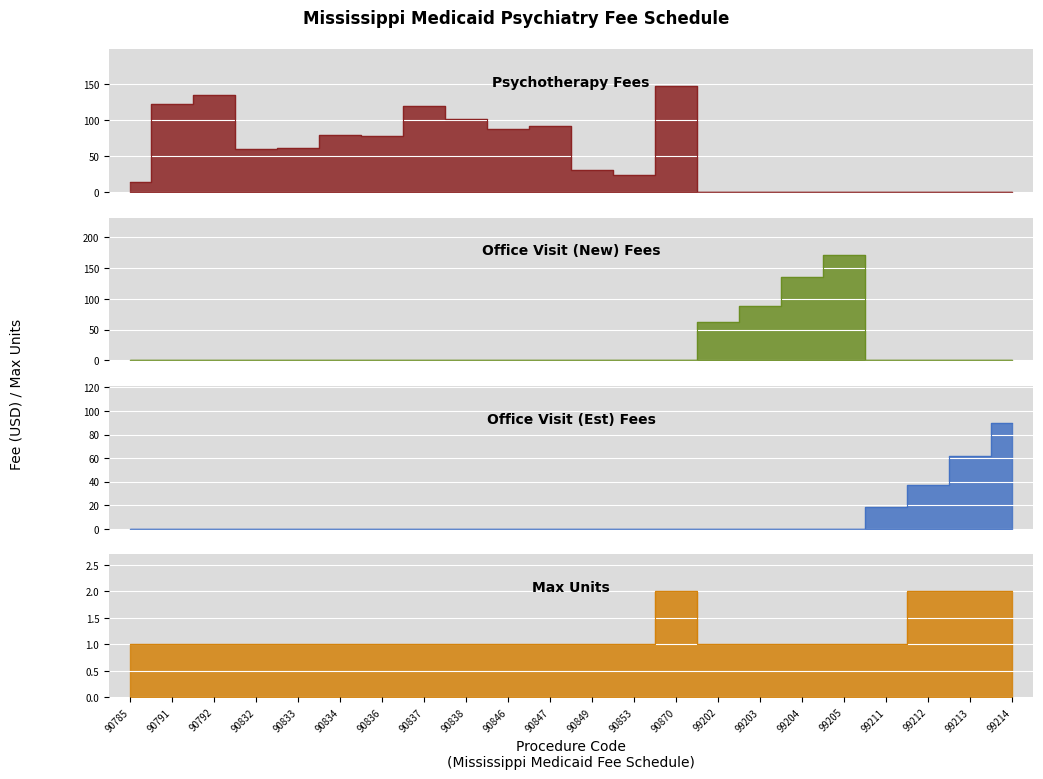

True or false: Max Units has a value of 2.8 at 99213.

False